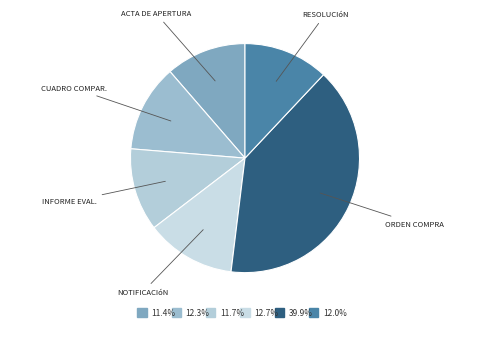

How many slices are in this pie chart?

6